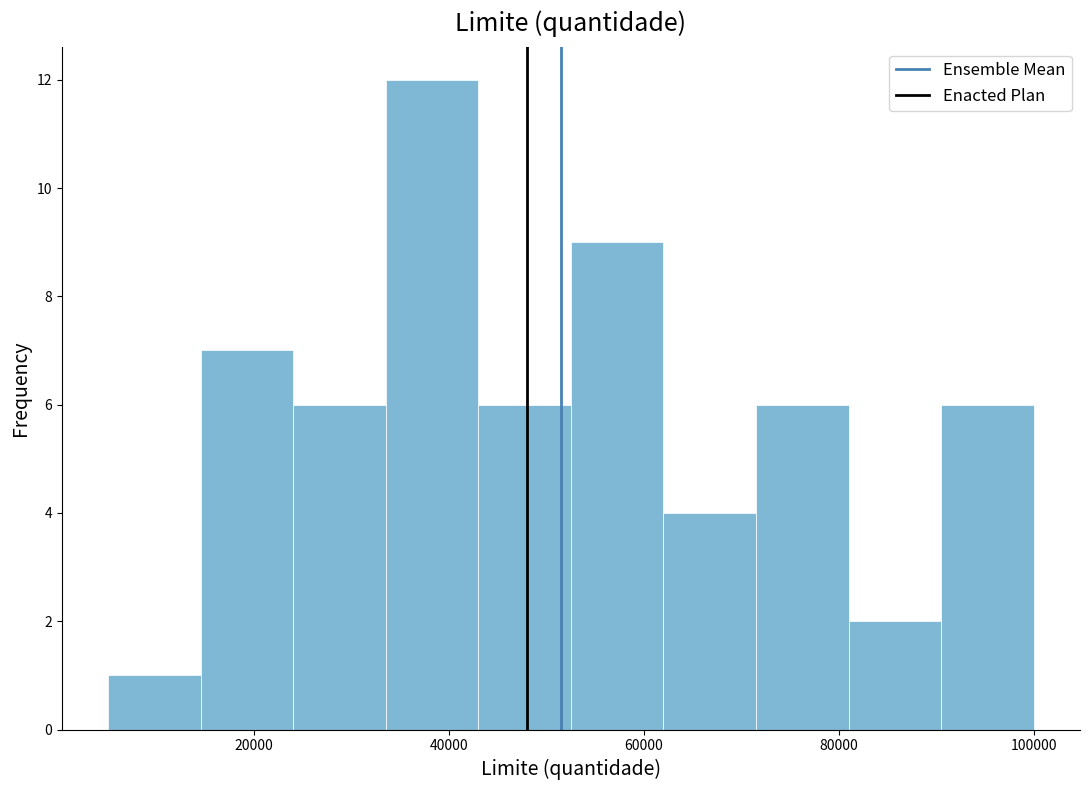

Reading left to right, transcribe this chart: for each bar, give the range it covers on the x-axis and its height. Neither the bar edges nor the heights are printed on the chart, so give them approximately, as read against the axes.

5000 to 14500: 1
14500 to 24000: 7
24000 to 33500: 6
33500 to 43000: 12
43000 to 52500: 6
52500 to 62000: 9
62000 to 71500: 4
71500 to 81000: 6
81000 to 90500: 2
90500 to 100000: 6